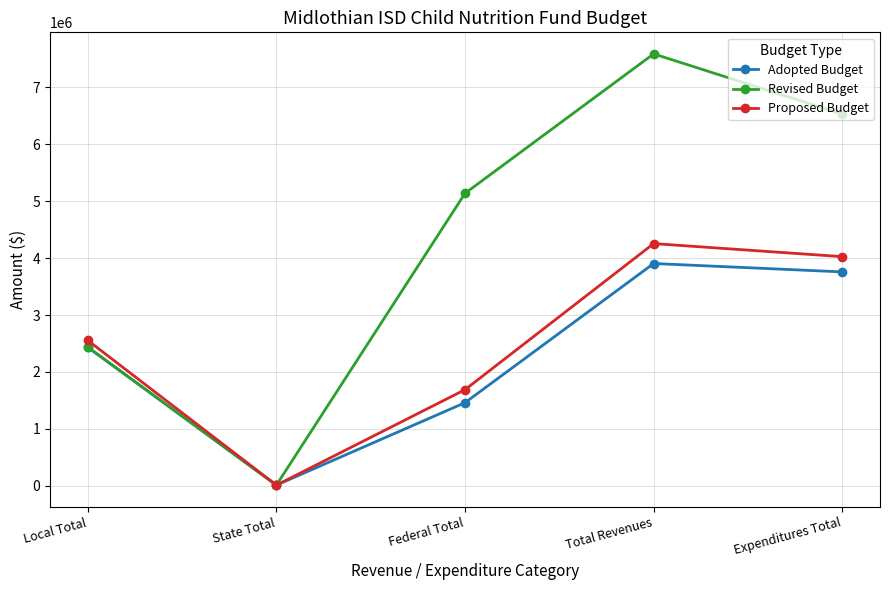

List the series in order of their peak value, lowest first.

Adopted Budget, Proposed Budget, Revised Budget